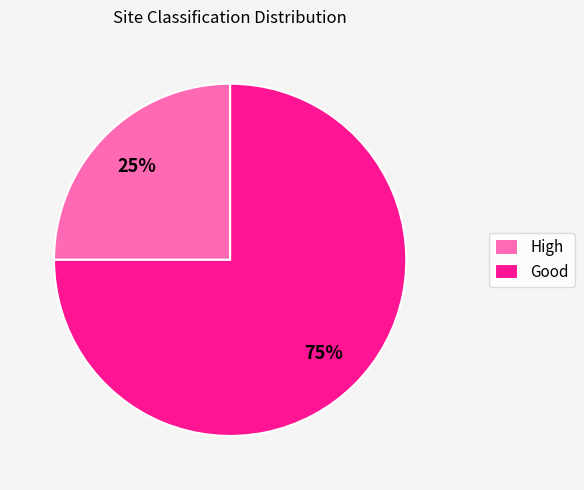

To the nearest percent, what is the difference between the Good and High slice percentages?

50%